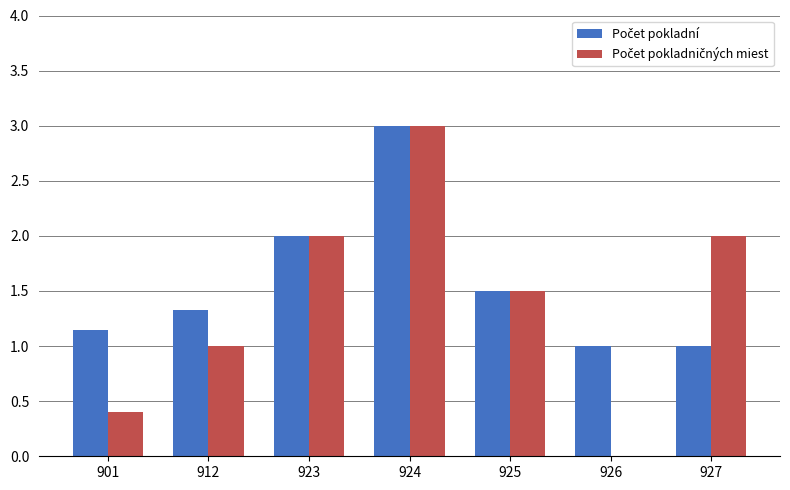

What is the total value across all series at 924?

6.0